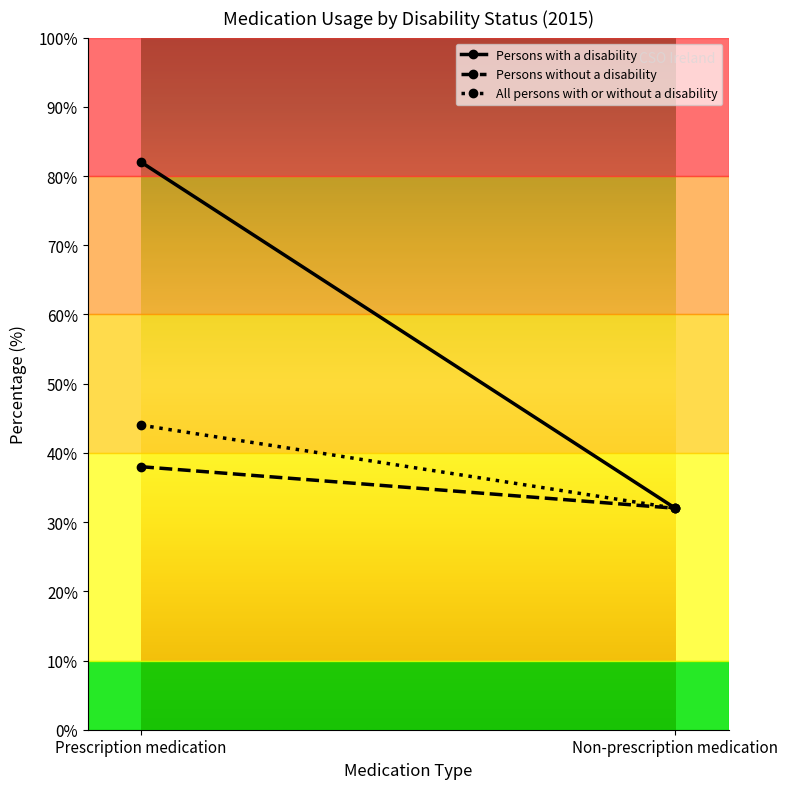

At which category is the sum across all series the highest?

Prescription medication